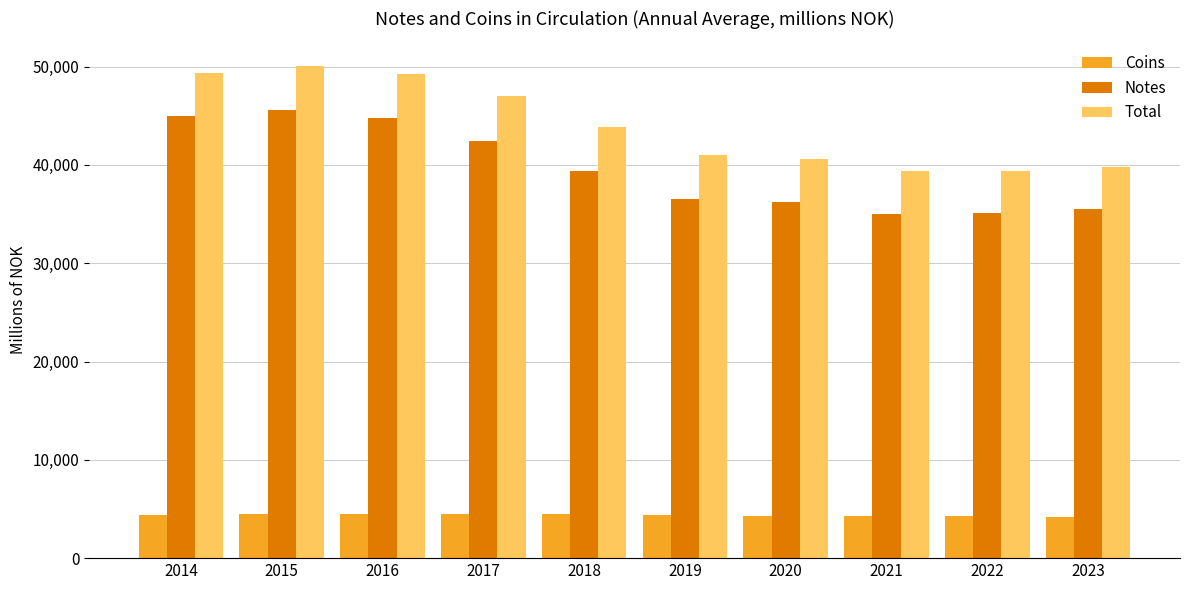

Rank the series by their maximum value, from lowest to highest.

Coins, Notes, Total